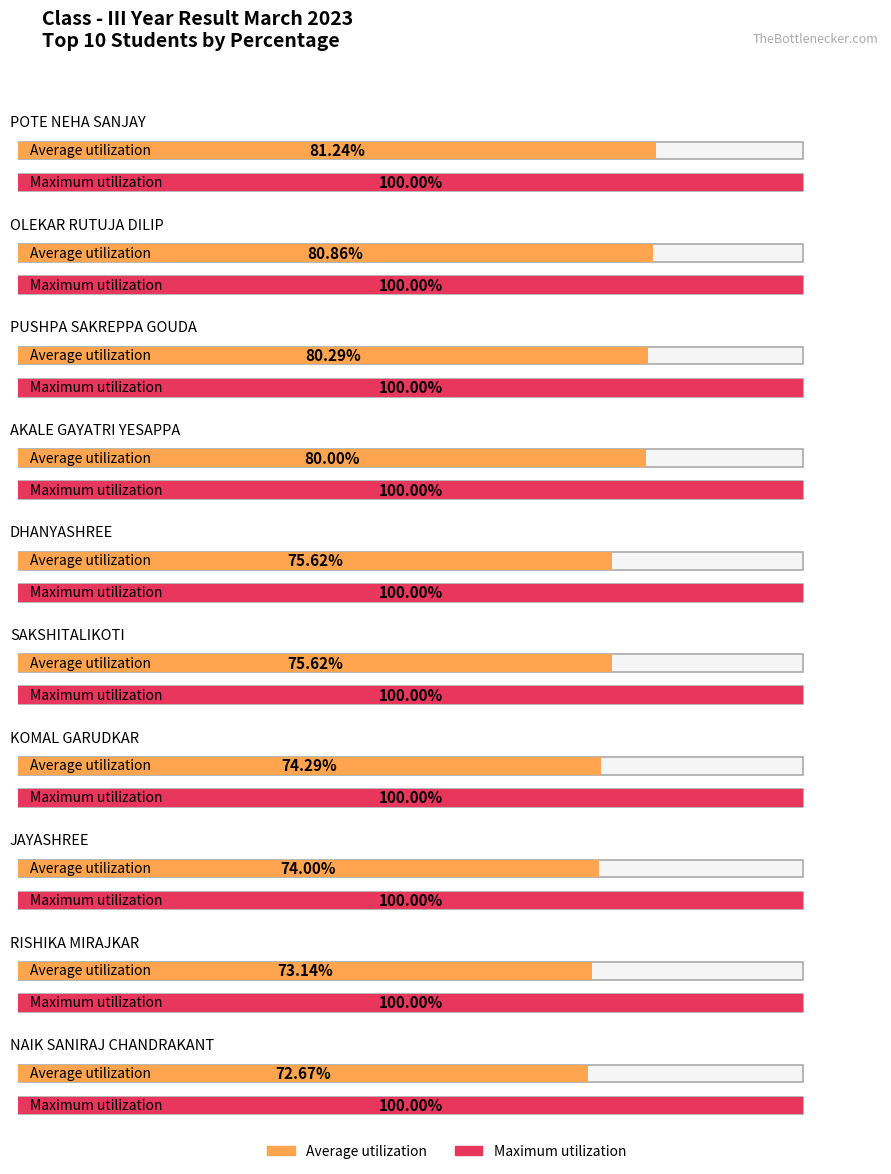

Rank the series by their maximum value, from highest to lowest.

Maximum utilization, Average utilization